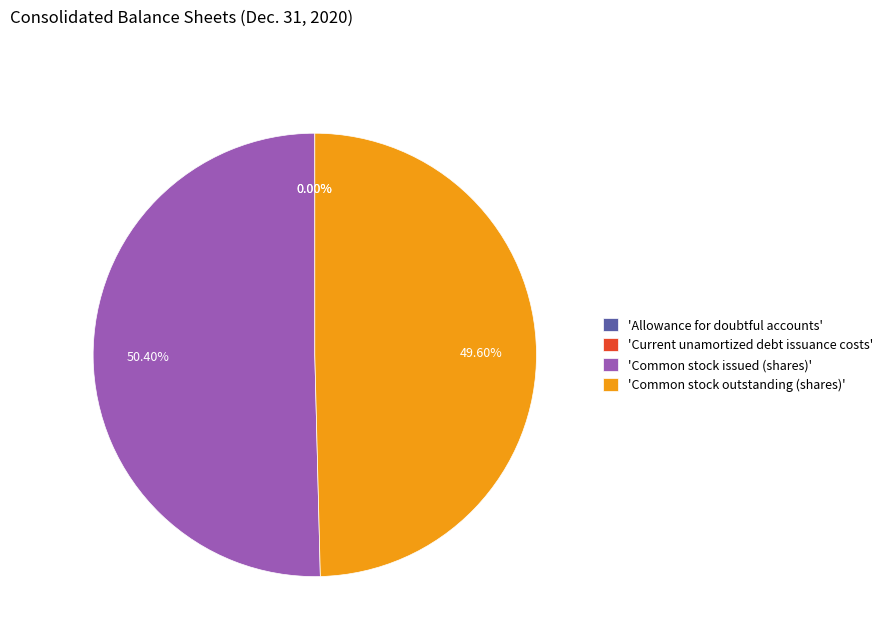

What is the largest slice in the pie chart?

'Common stock issued (shares)'